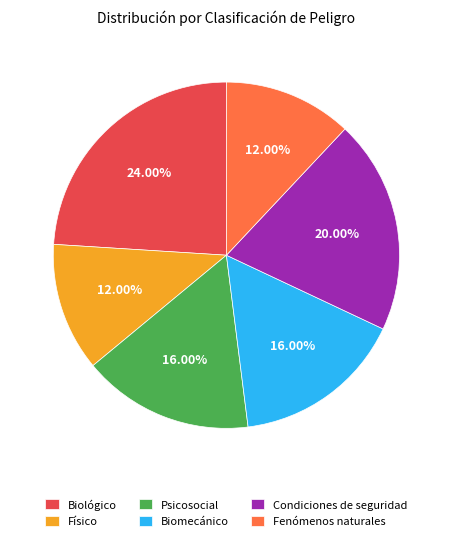

To the nearest percent, what is the average slice percentage?

17%